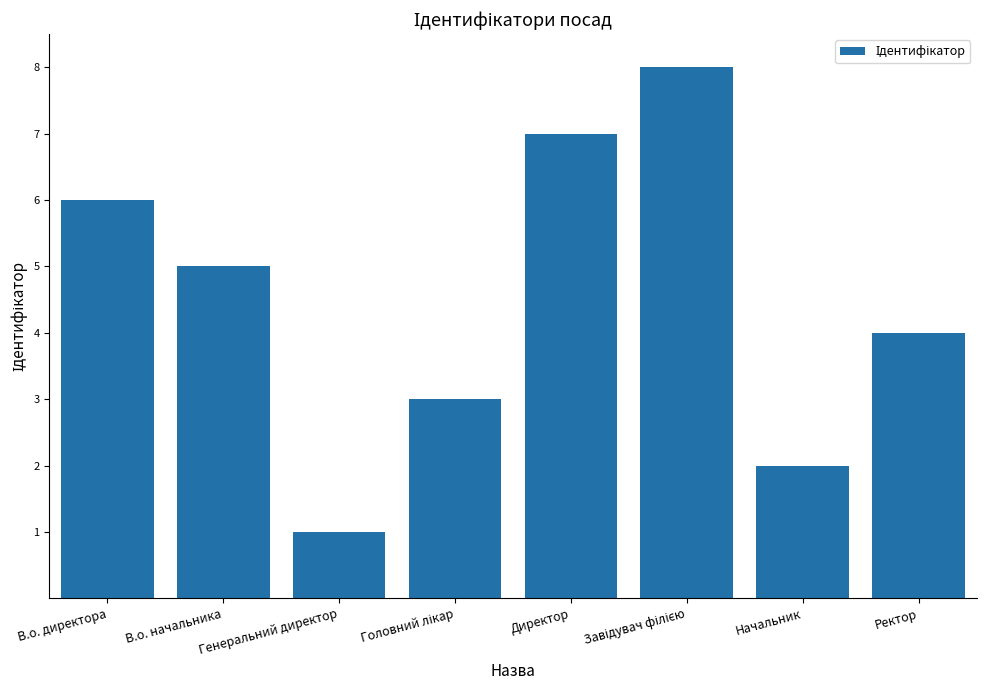

Count the number of data series in this chart.

1